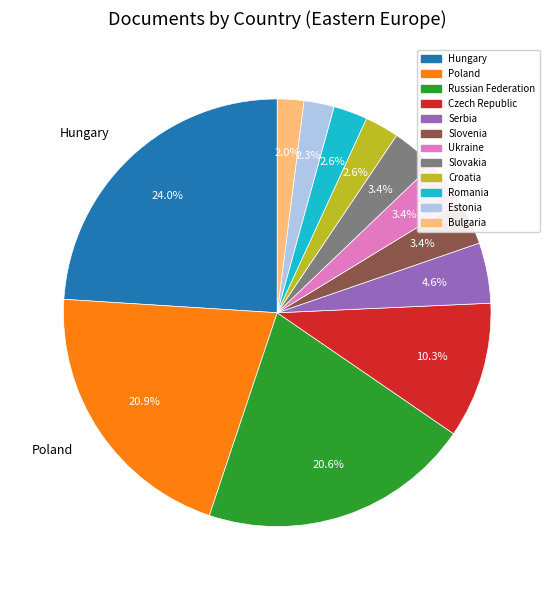

Does any single category account for the majority?

No